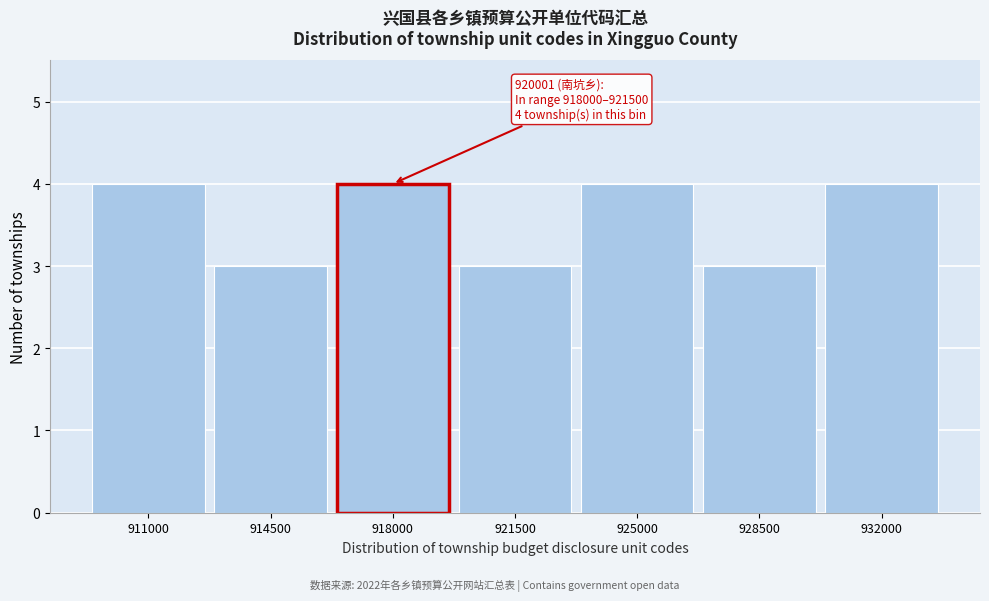

Reading left to right, transcribe all the data shown in this chart.

911000=4	914500=3	918000=4	921500=3	925000=4	928500=3	932000=4